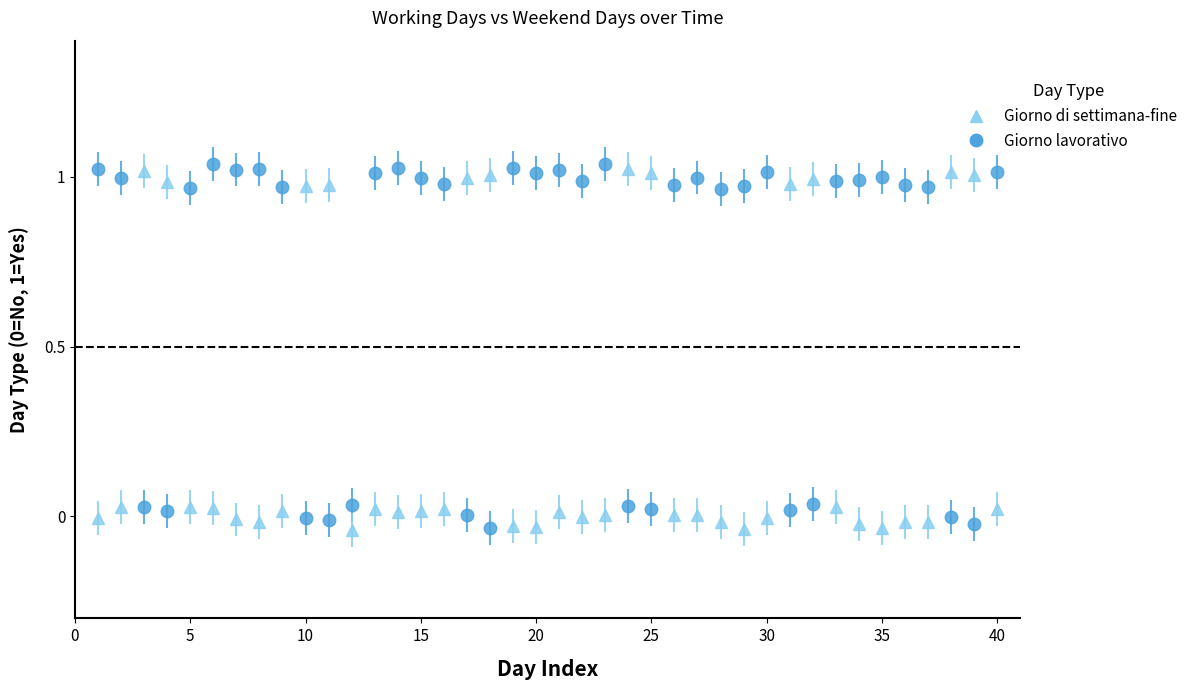

Which series has the largest total across all categories?

Giorno lavorativo